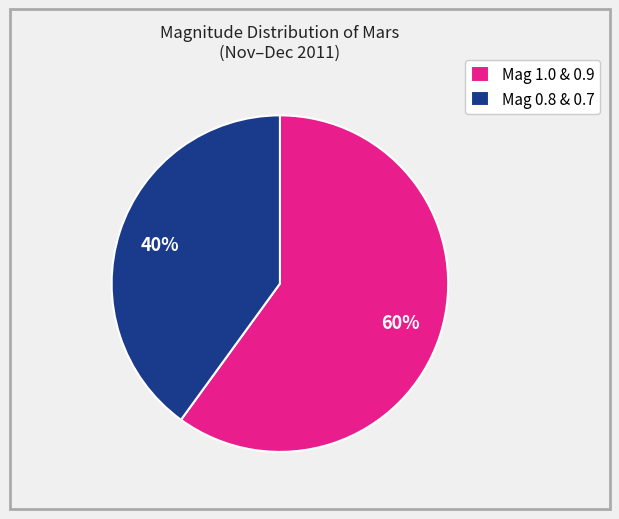

To the nearest percent, what is the difference between the largest and smallest slice percentages?

20%